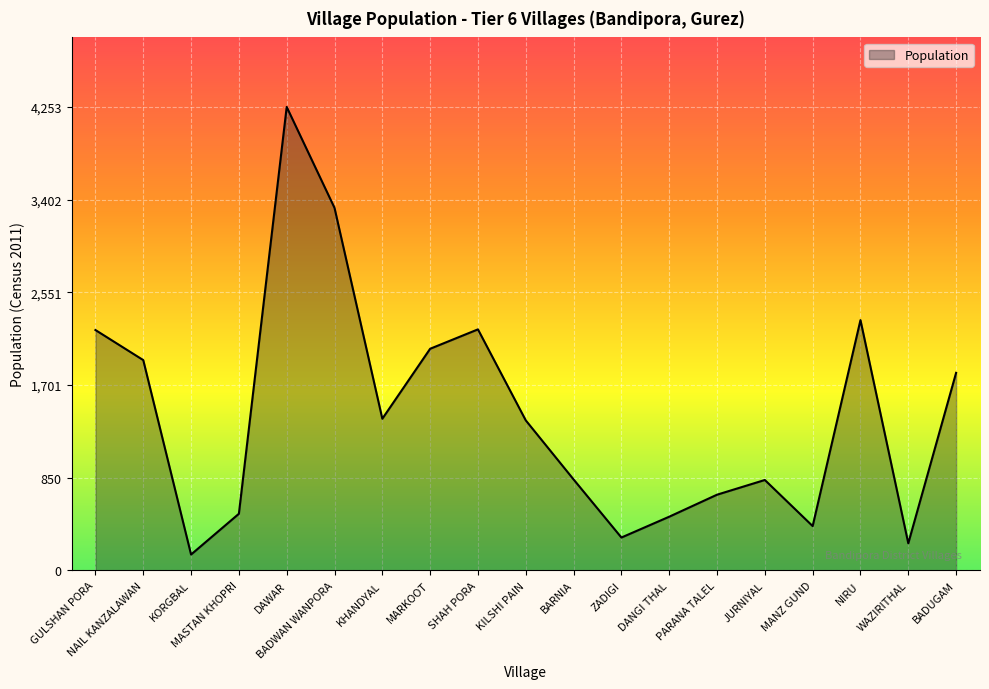

Which category has the highest value across all series?

DAWAR